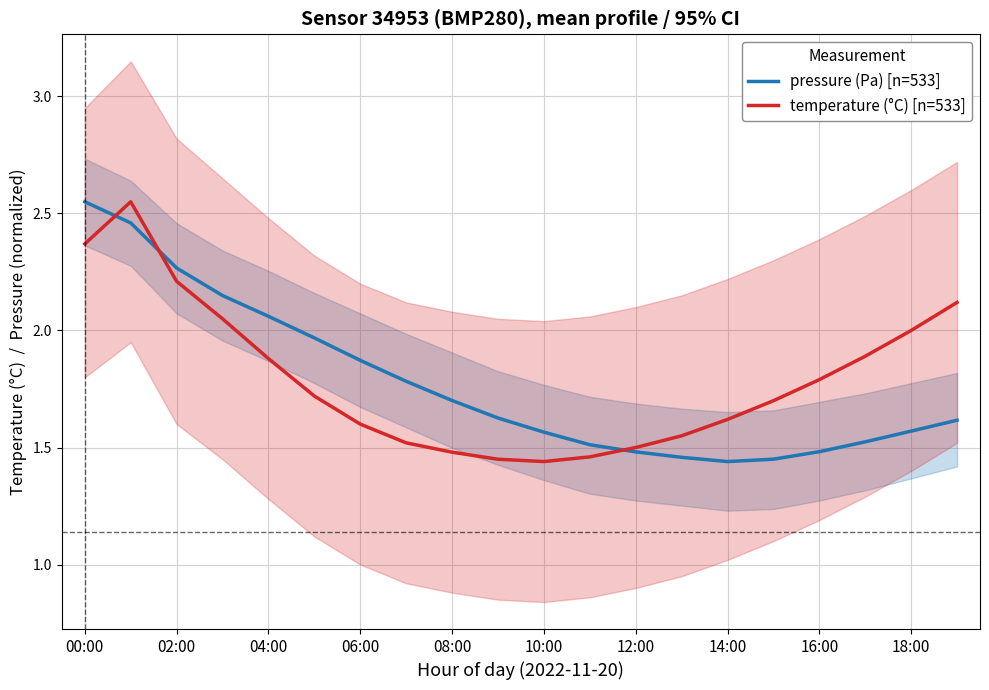

What is the average value of the temperature (°C) [n=533] series?

1.8